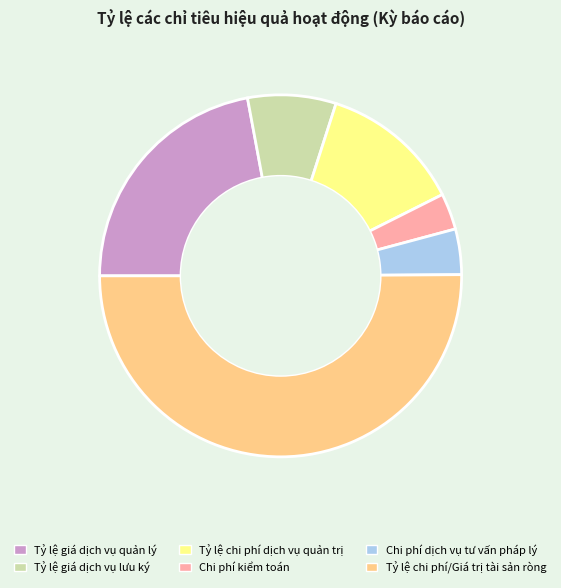

Do Tỷ lệ chi phí/Giá trị tài sản ròng and Tỷ lệ giá dịch vụ quản lý together represent more than half of the pie?

Yes